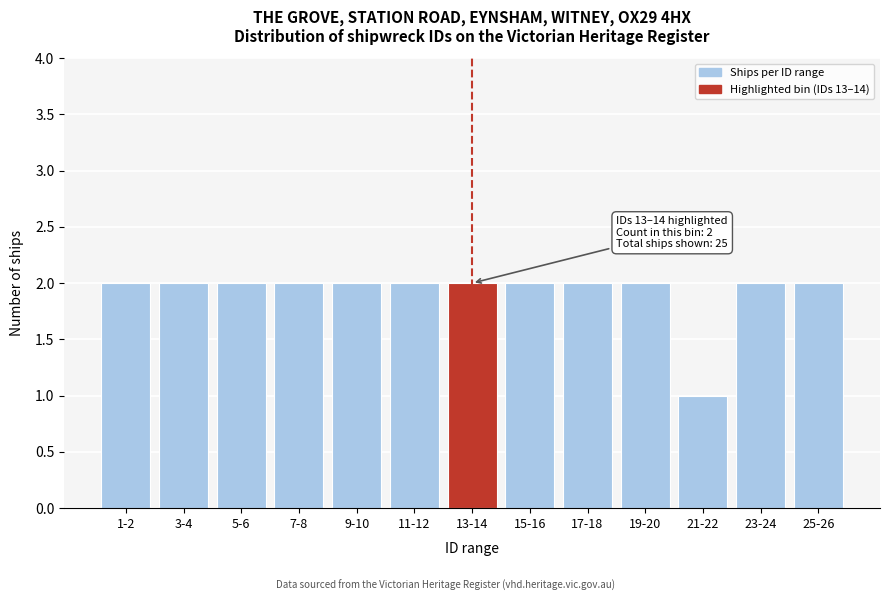

Reading right to left, what are all the values shown in this chart?

2	2	1	2	2	2	2	2	2	2	2	2	2